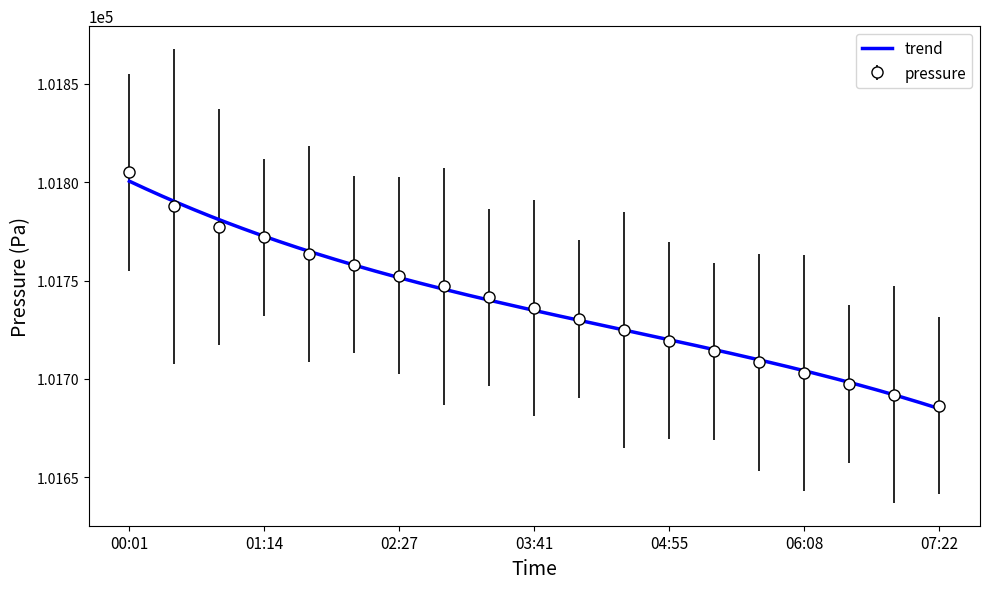

What is the value of the 15th point from the left?

101708.5